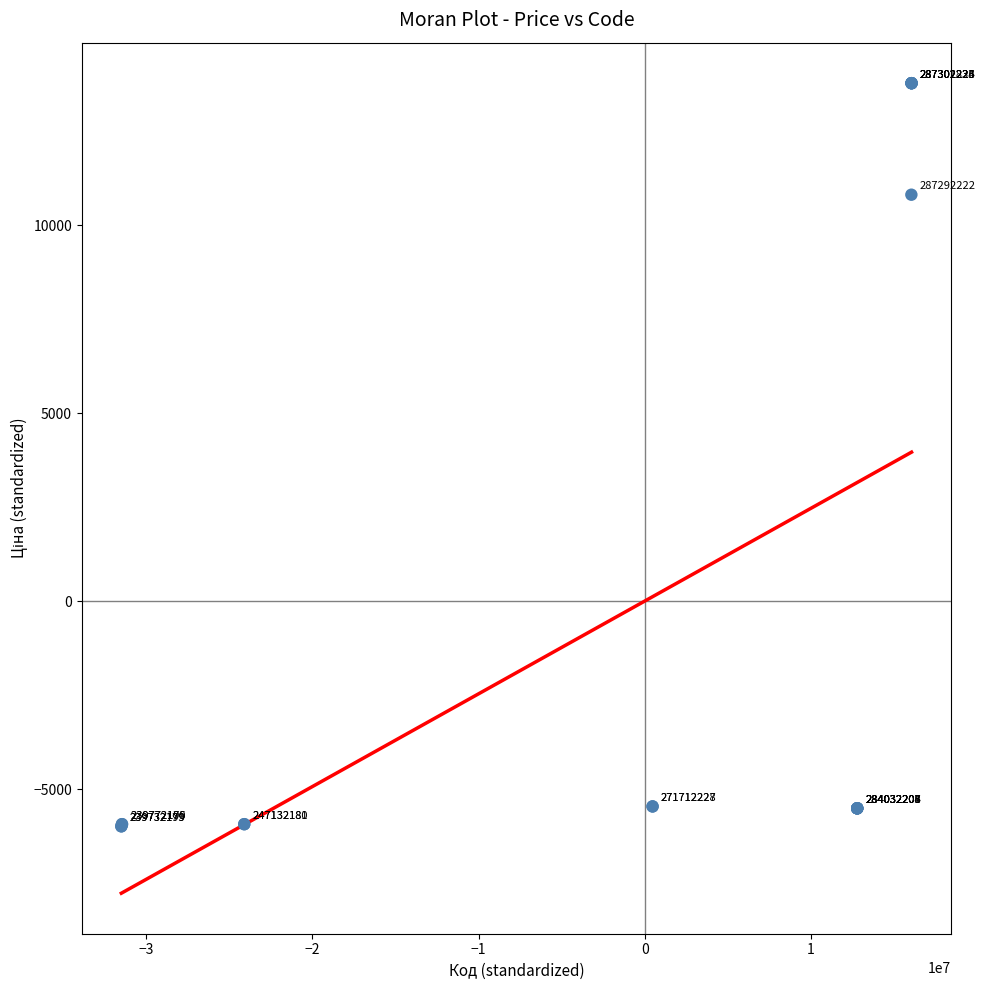

What Y value in the scatter plot is closest to 3895?

10814.7